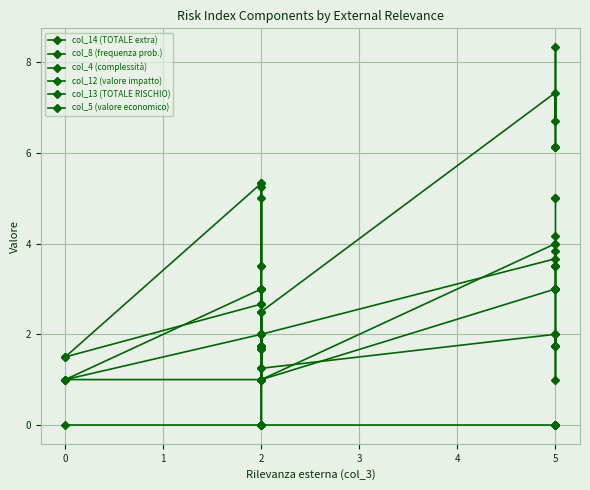

Reading right to left, extract all data points from this chart.

col_14 (TOTALE extra): 0.0	0.0	0.0	0.0	0.0	0.0	0.0	0.0	0.0	0.0	0.0	0.0	0.0	0.0	0.0
col_8 (frequenza prob.): 3.8	4.2	3.5	3.5	3.5	3.7	2.0	2.0	1.7	3.0	2.0	2.0	2.7	2.7	1.5
col_4 (complessità): 4.0	1.0	3.0	3.0	3.0	4.0	1.0	1.0	0.0	3.0	1.0	2.0	1.0	1.0	1.0
col_12 (valore impatto): 1.8	2.0	1.8	1.8	1.8	2.0	1.2	1.2	1.0	1.8	1.8	1.8	2.0	2.0	1.0
col_13 (TOTALE RISCHIO): 6.7	8.3	6.1	6.1	6.1	7.3	2.5	2.5	1.7	5.2	3.5	3.5	5.3	5.3	1.5
col_5 (valore economico): 5.0	5.0	3.0	3.0	3.0	3.0	1.0	1.0	1.0	5.0	1.0	1.0	3.0	3.0	1.0